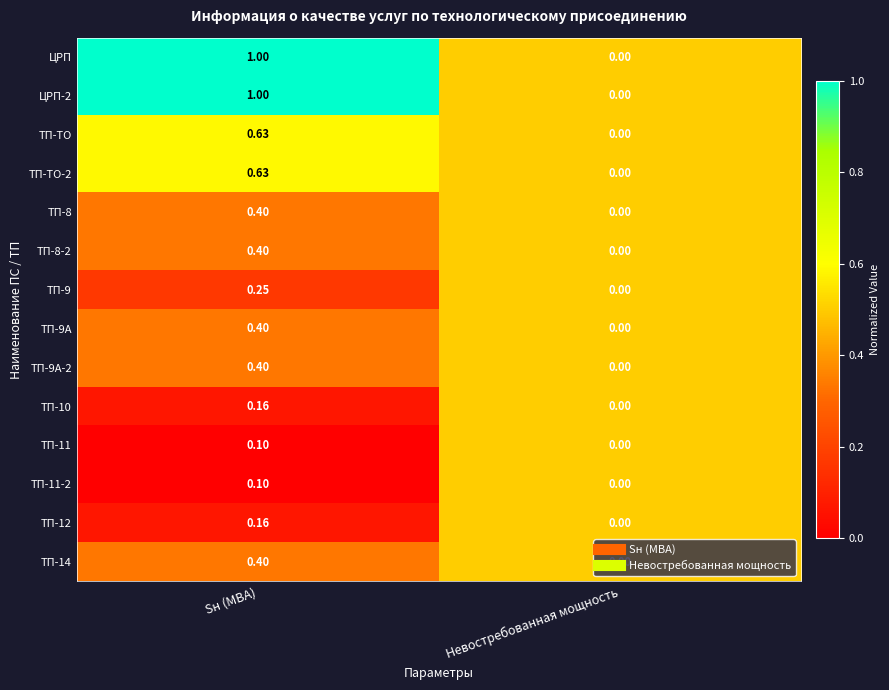

List the labels in order of ТП-9 value, largest first.

Sн (МВА), Невостребованная мощность